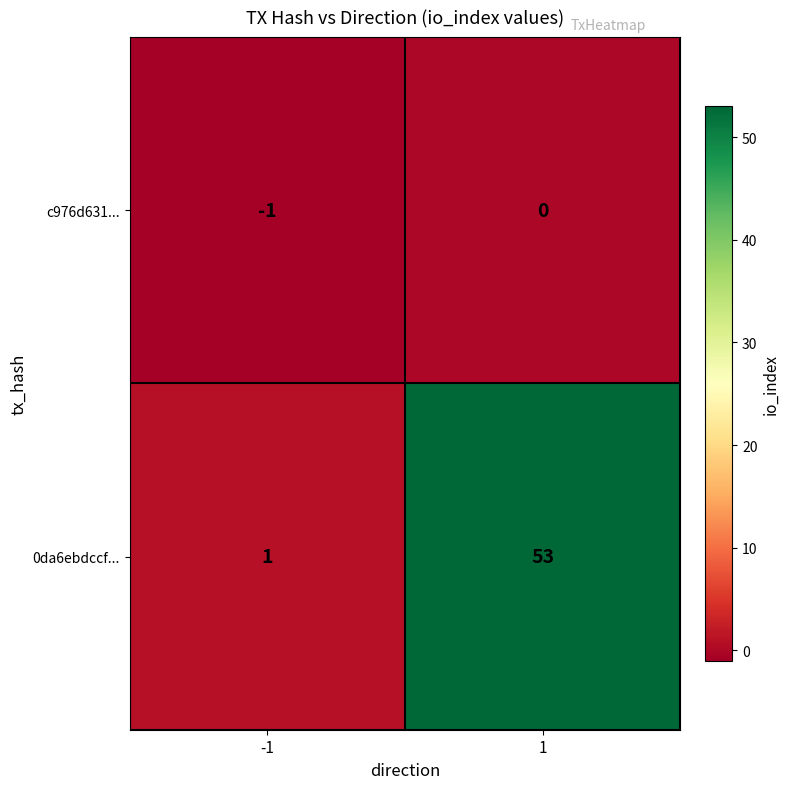

Reading right to left, what are all the values shown in this chart?

c976d631...: 0	-1
0da6ebdccf...: 53	1